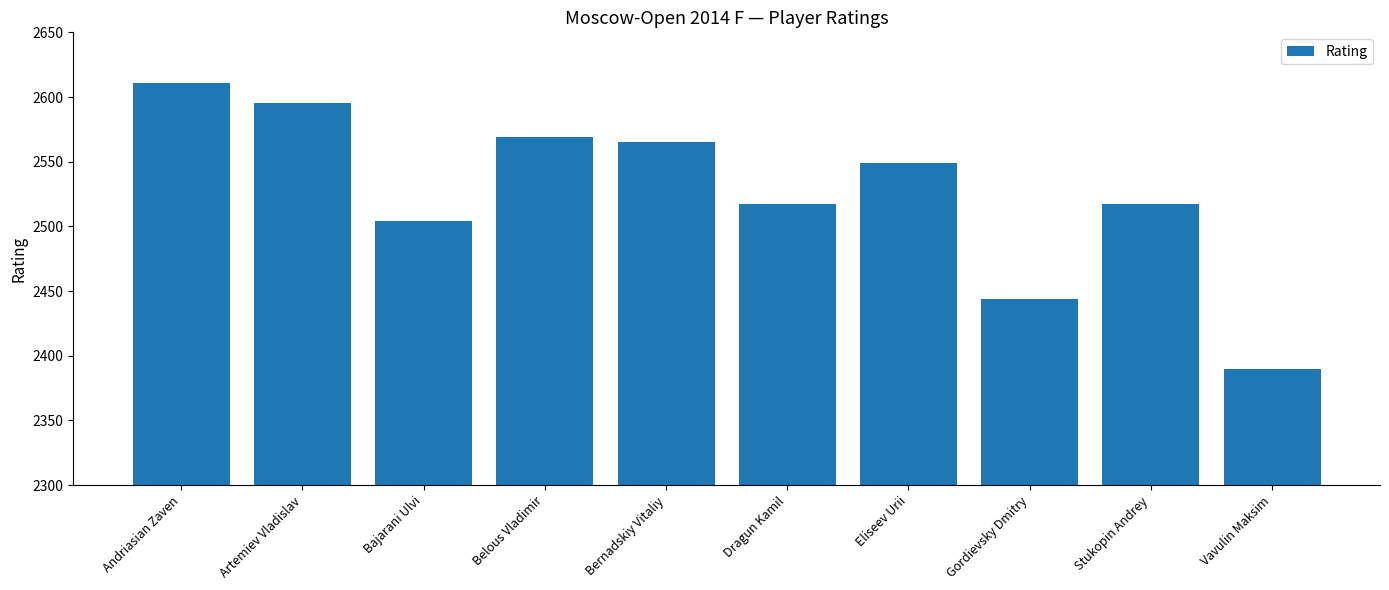

What is the sum of the values at Dragun Kamil and Vavulin Maksim?

4907